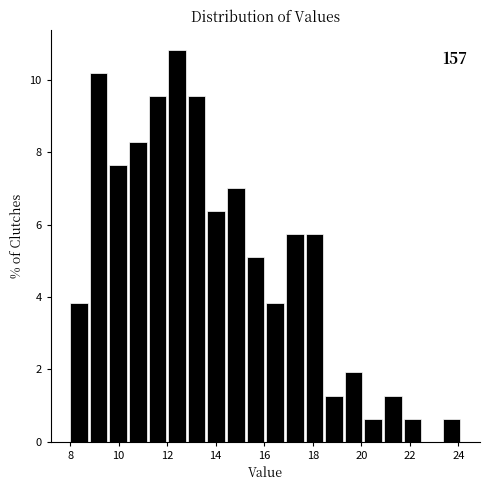

Which range on the x-axis has the tallest bar?

12.0 to 12.8